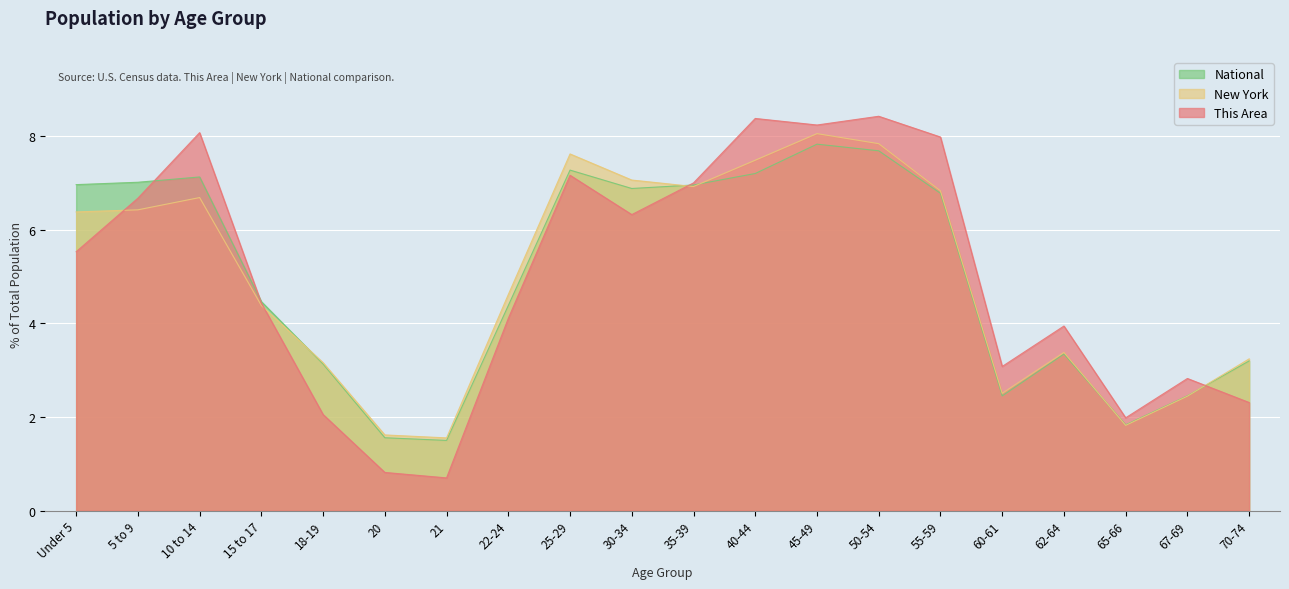

What is the label of the 15th point from the right?

20